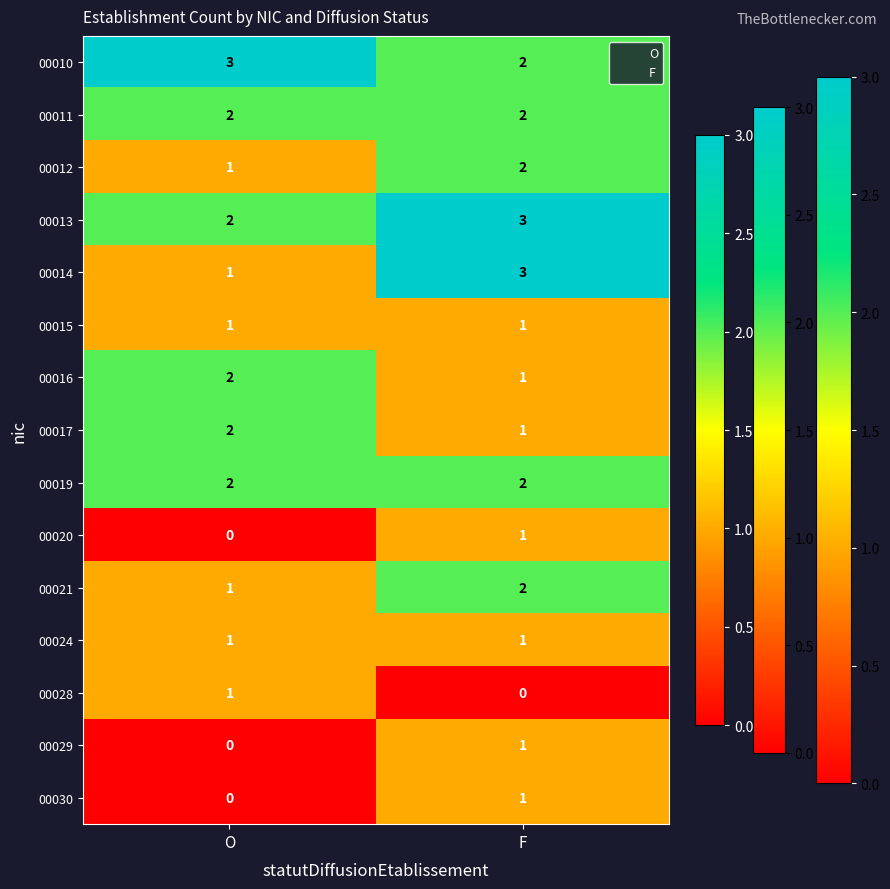

At which category is the sum across all series the highest?

F